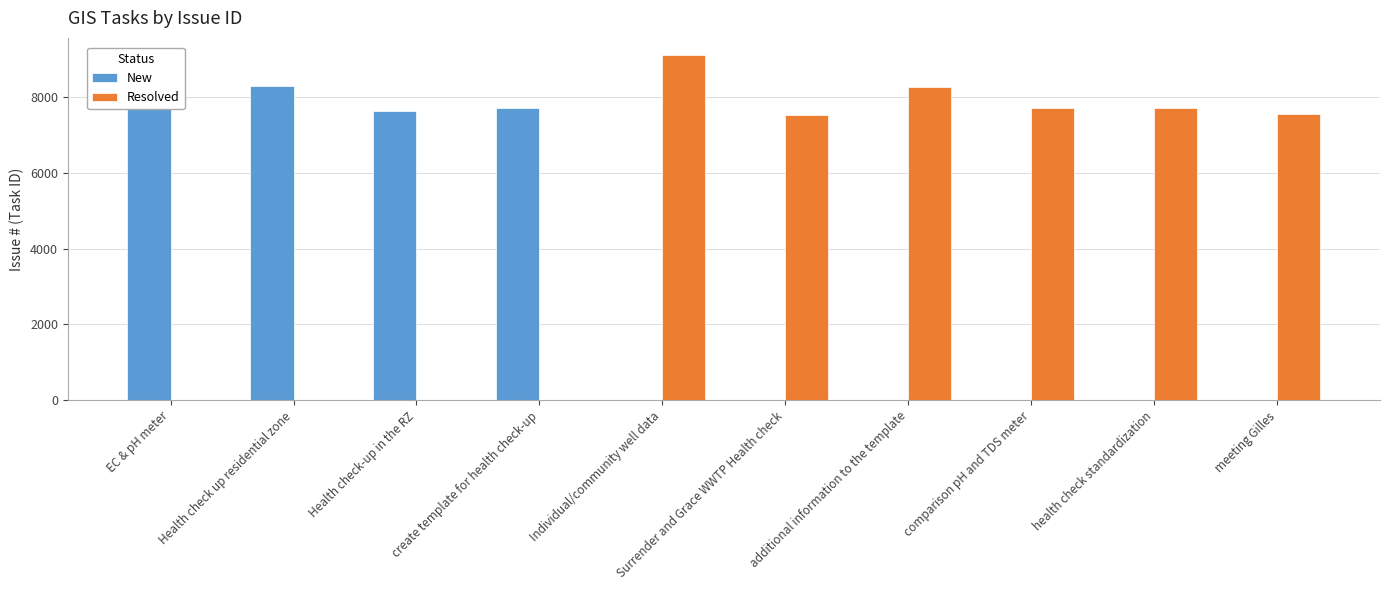

Is it true that Resolved equals 0 at Health check-up in the RZ?

True